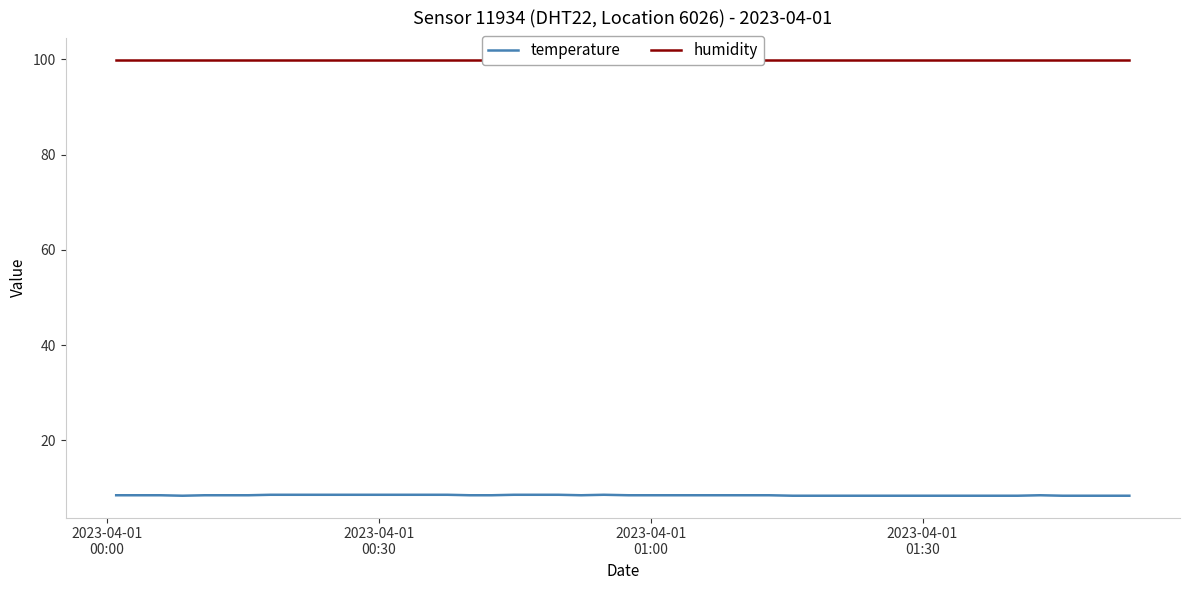

Reading left to right, list all the values displayed in this chart.

temperature: 8.5	8.5	8.5	8.4	8.5	8.5	8.5	8.6	8.6	8.6	8.6	8.6	8.6	8.6	8.6	8.6	8.5	8.5	8.6	8.6	8.6	8.5	8.6	8.5	8.5	8.5	8.5	8.5	8.5	8.5	8.4	8.4	8.4	8.4	8.4	8.5	8.4	8.4	8.4	8.4
humidity: 99.9	99.9	99.9	99.9	99.9	99.9	99.9	99.9	99.9	99.9	99.9	99.9	99.9	99.9	99.9	99.9	99.9	99.9	99.9	99.9	99.9	99.9	99.9	99.9	99.9	99.9	99.9	99.9	99.9	99.9	99.9	99.9	99.9	99.9	99.9	99.9	99.9	99.9	99.9	99.9